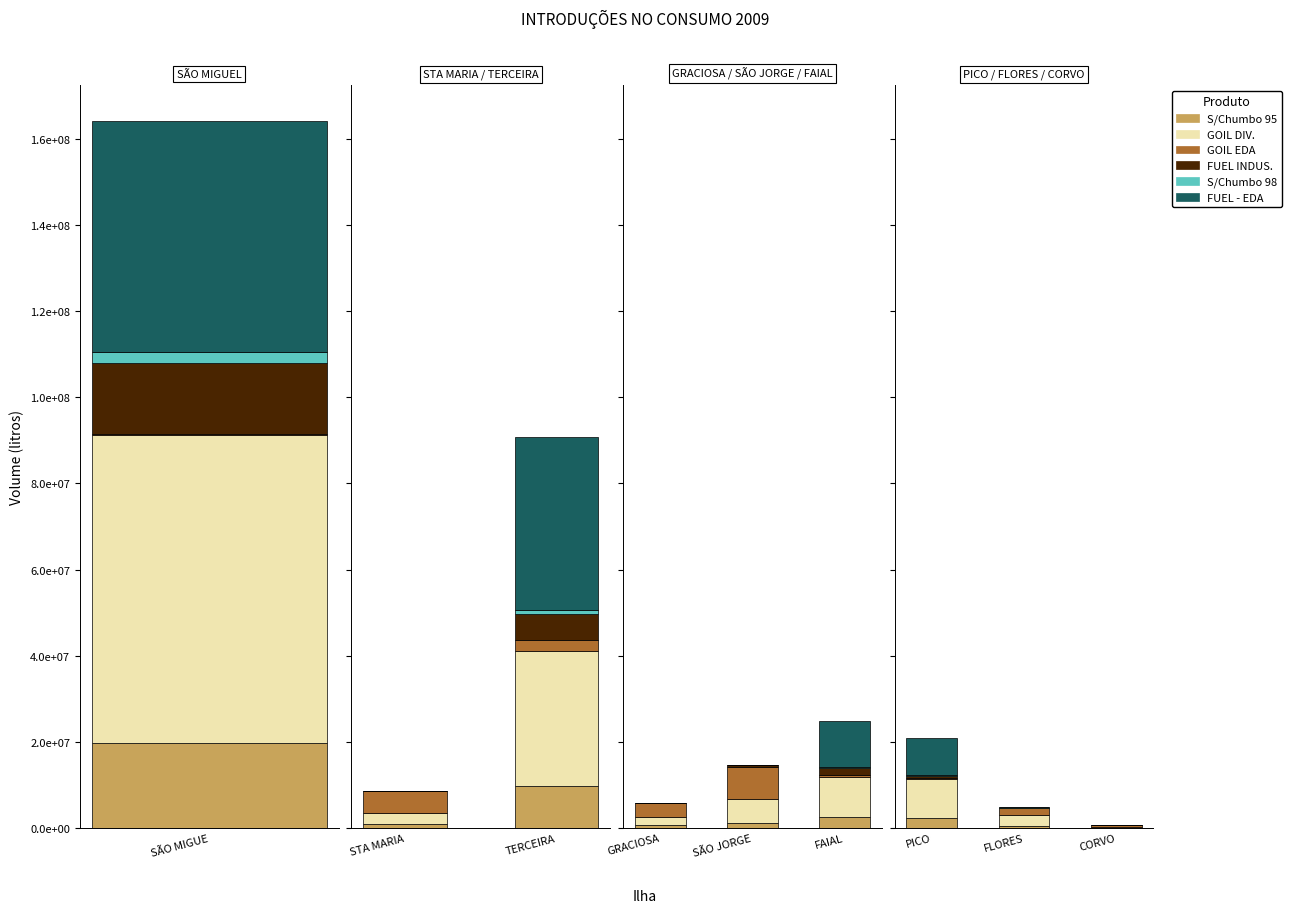

The value of S/Chumbo 95 at CORVO is 18152. True or false?

False